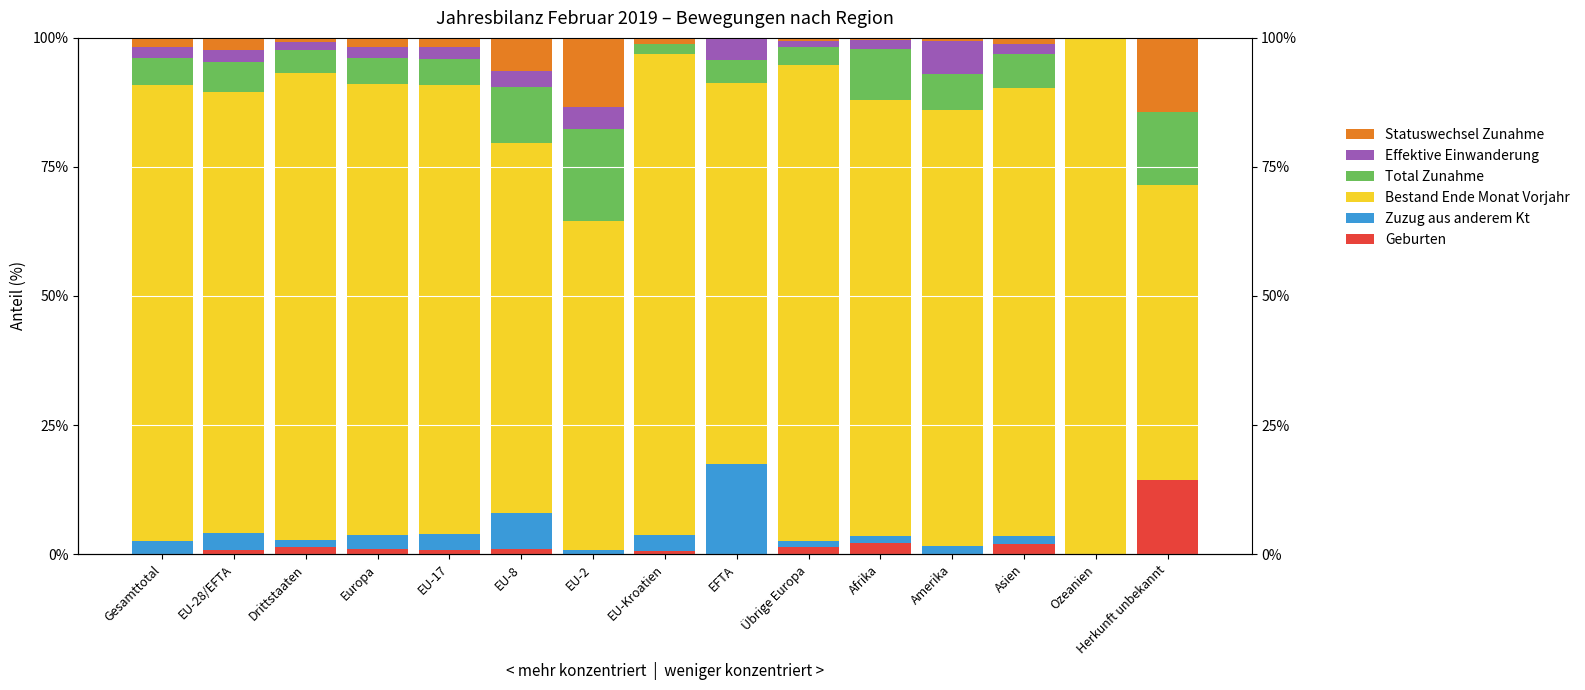

List the labels in order of Geburten value, largest first.

Herkunft unbekannt, Afrika, Asien, Drittstaaten, Übrige Europa, Europa, EU-8, EU-17, EU-28/EFTA, EU-Kroatien, Gesamttotal, EU-2, EFTA, Amerika, Ozeanien